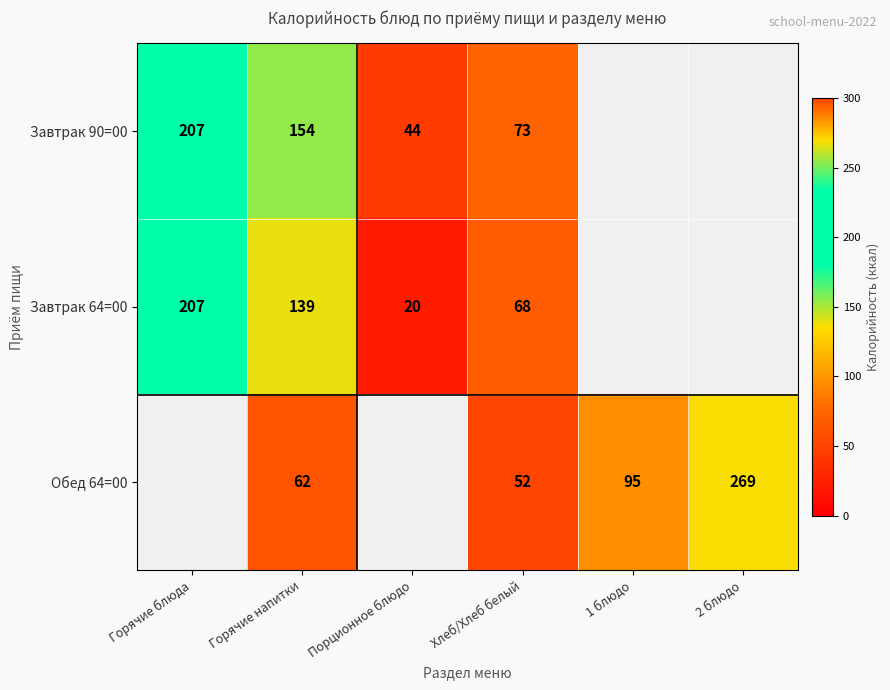

The Завтрак 64=00 series shows 139 at Горячие напитки. True or false?

True